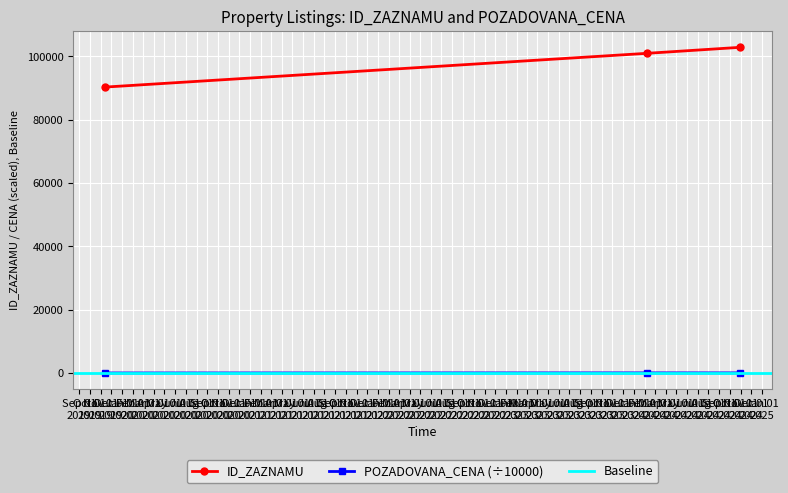

At which label does POZADOVANA_CENA first exceed 29?

2024-02-07